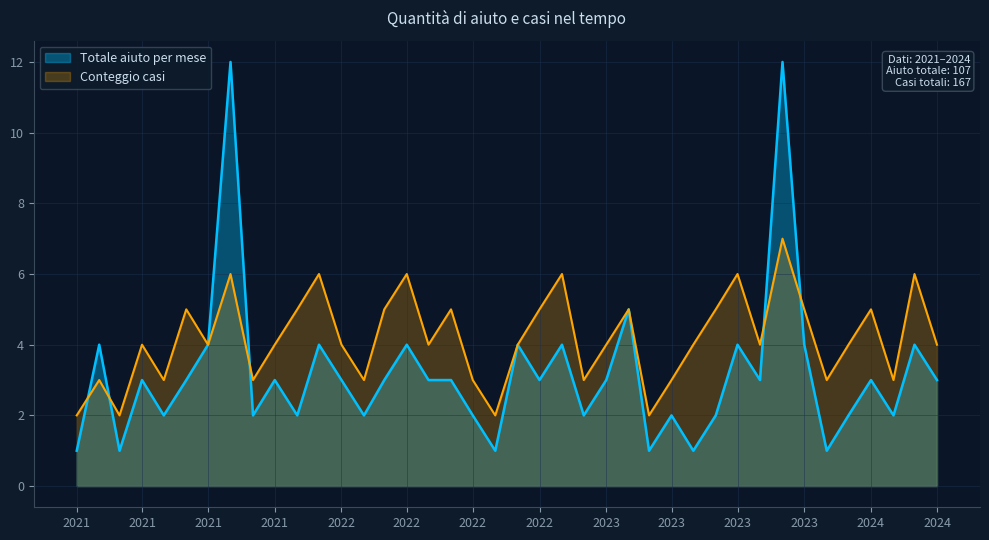

Which series changed the most between 2021-03 and 2024-04?

Totale aiuto per mese